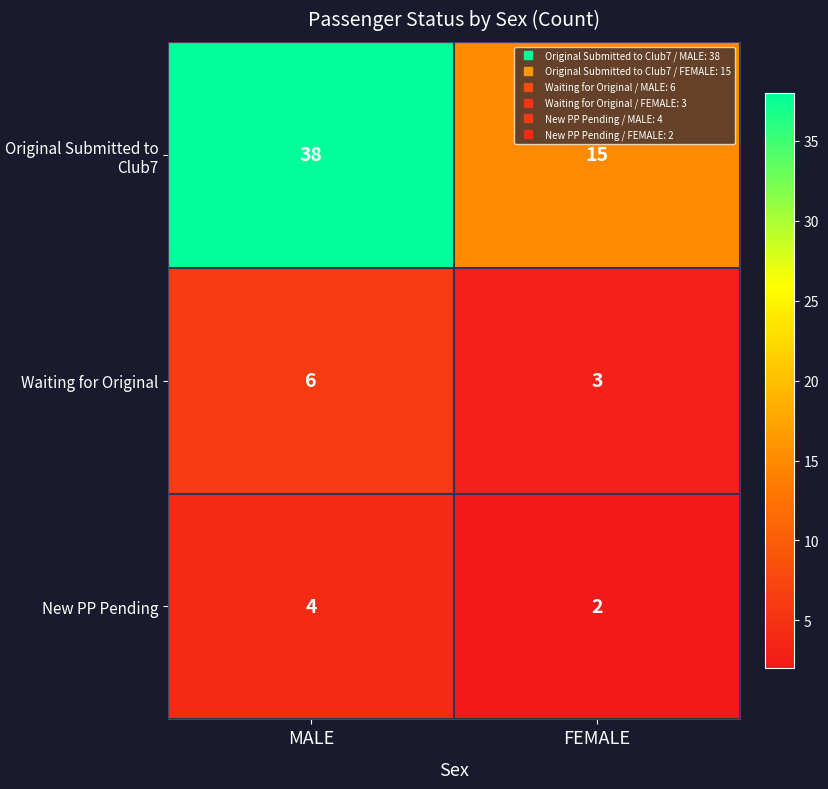

Rank the series by their maximum value, from highest to lowest.

Original Submitted to Club7, Waiting for Original, New PP Pending